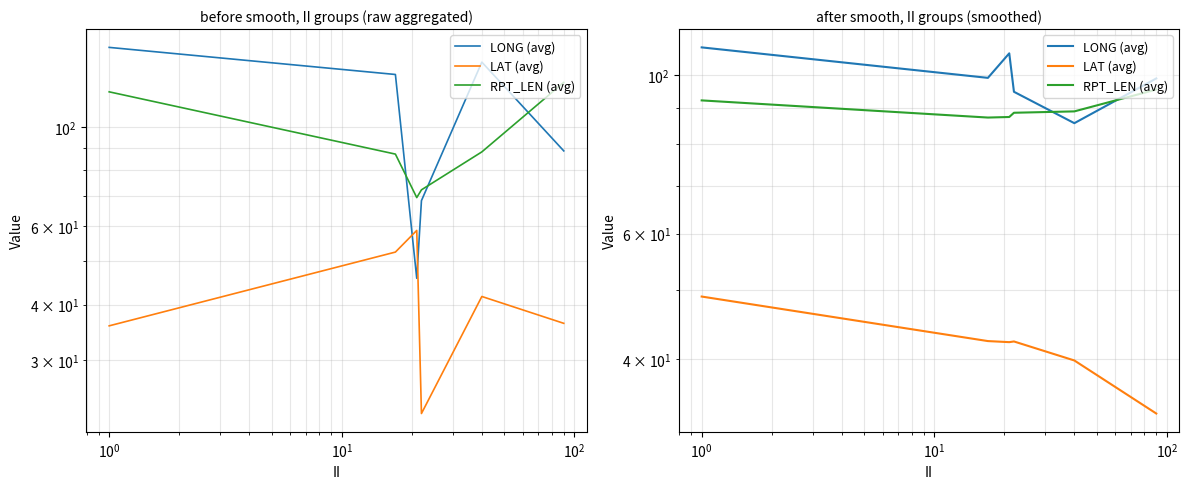

How many interior local valleys does the RPT_LEN (avg) series have?

1